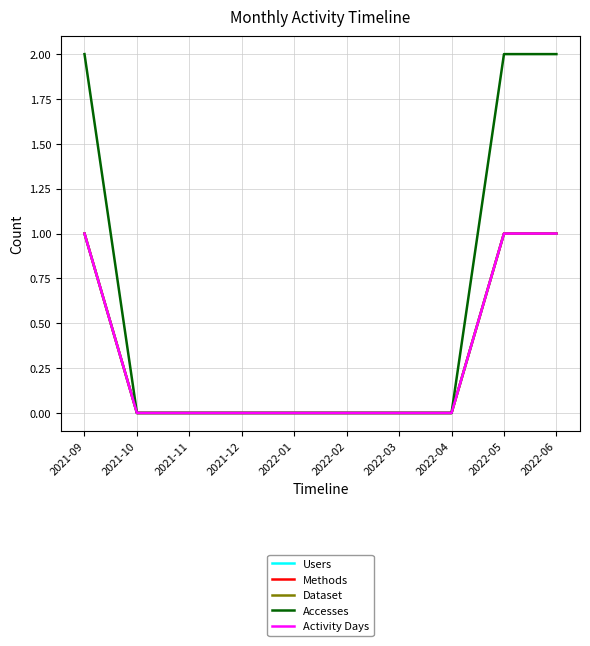

Which category has the highest value across all series?

2021-09